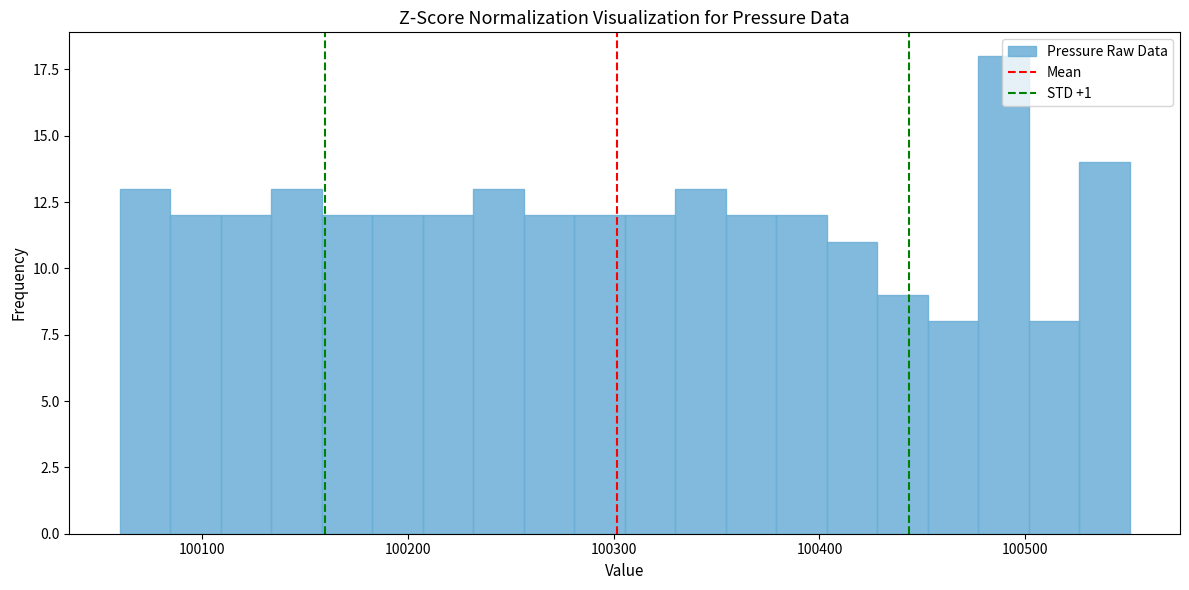

Around what value on the x-axis is the tallest bar? Give the approximate position of its centre, as read against the axis.

100490